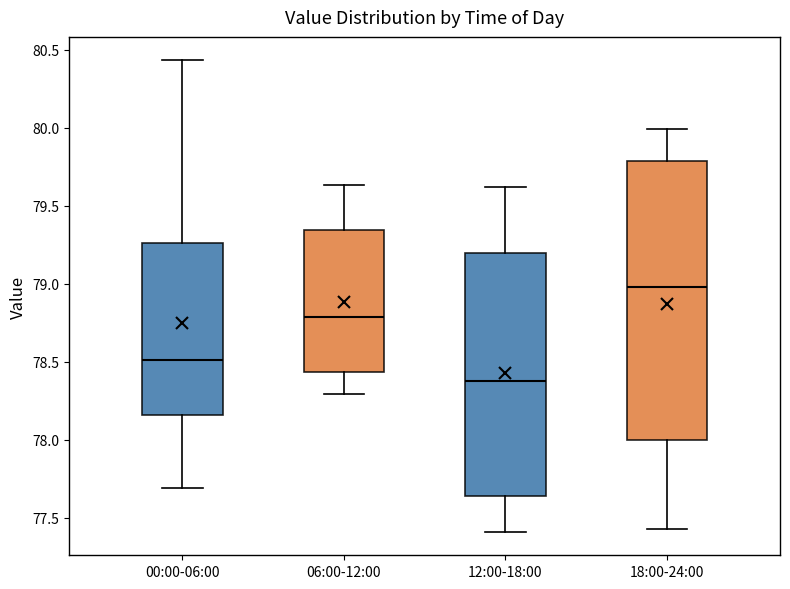

Which box's median line is the lowest?

12:00-18:00